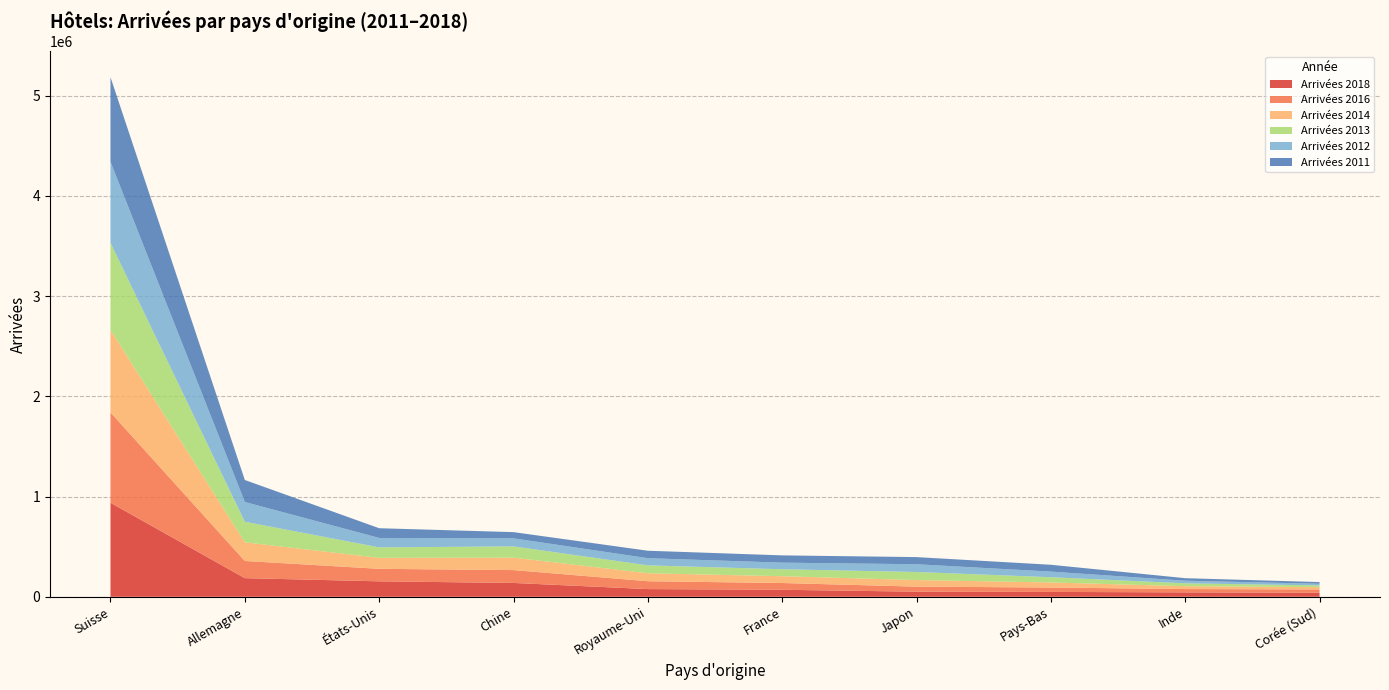

At which label does Arrivées 2018 reach its peak?

Suisse